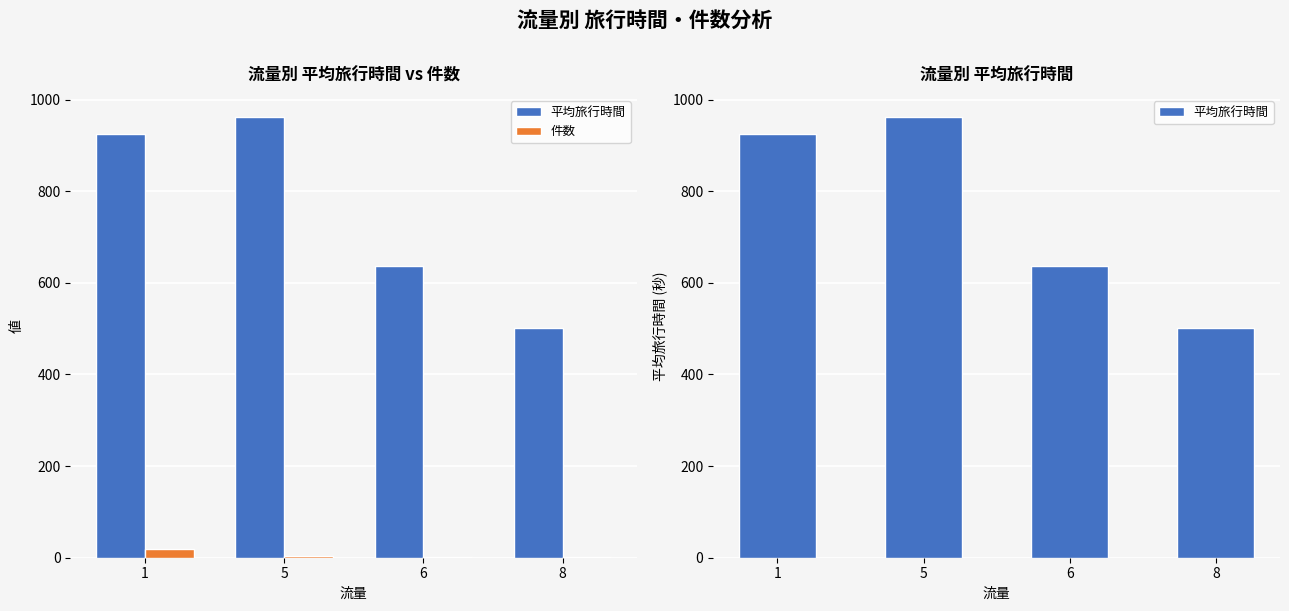

At which category is the sum across all series the highest?

5